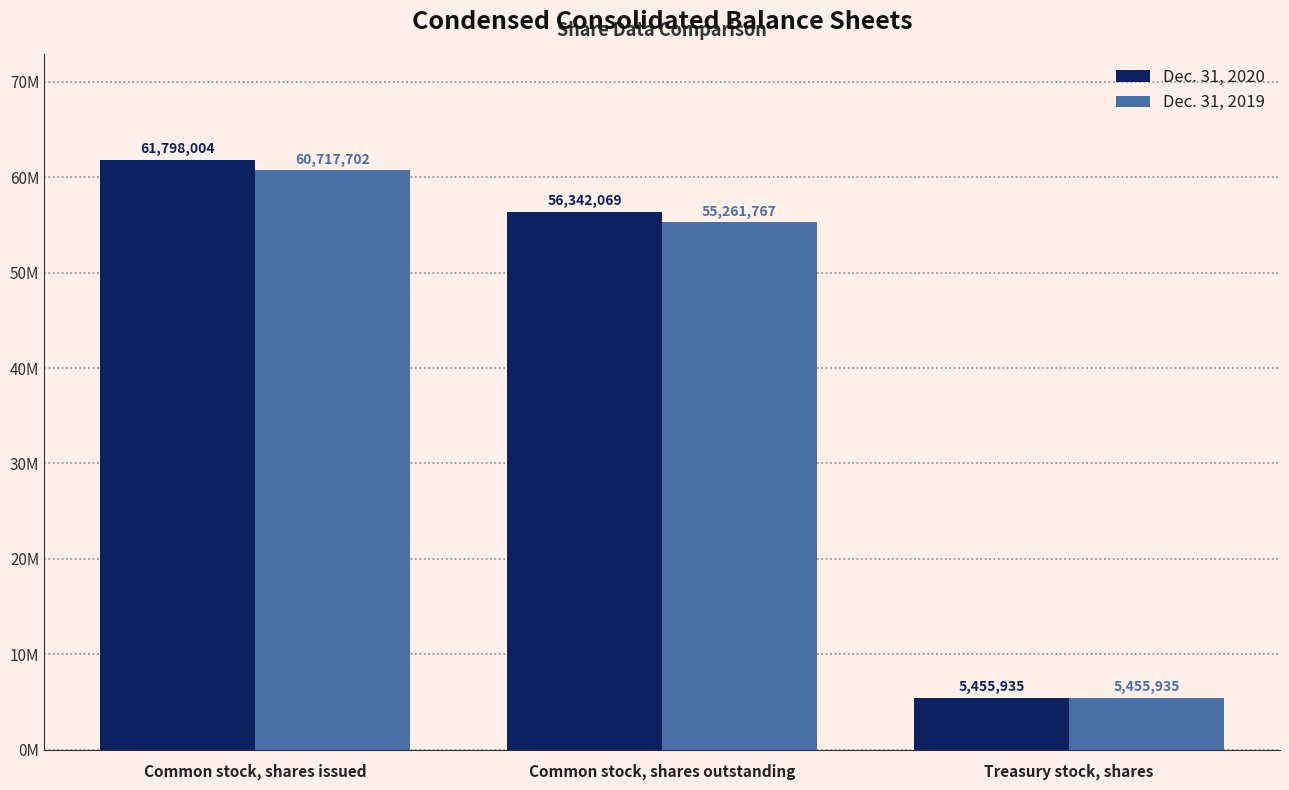

Which category has the highest value in the Dec. 31, 2019 series?

Common stock, shares issued